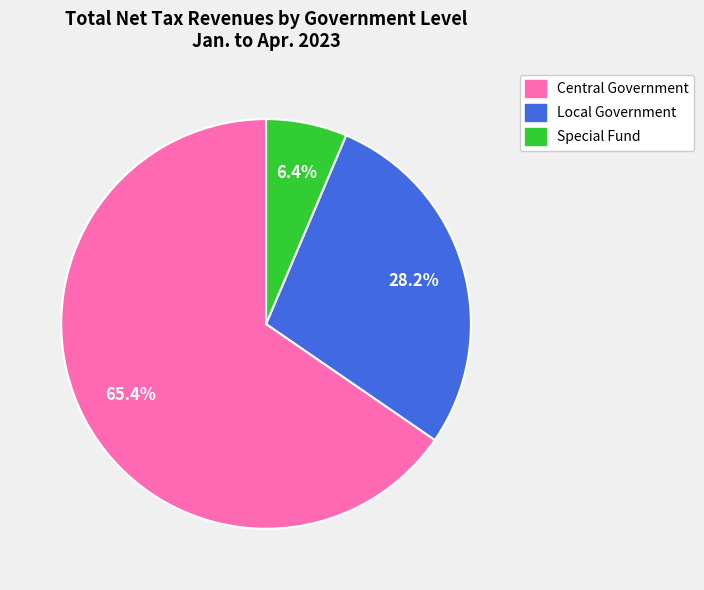

What is the total percentage of Special Fund and Central Government?

71.8%